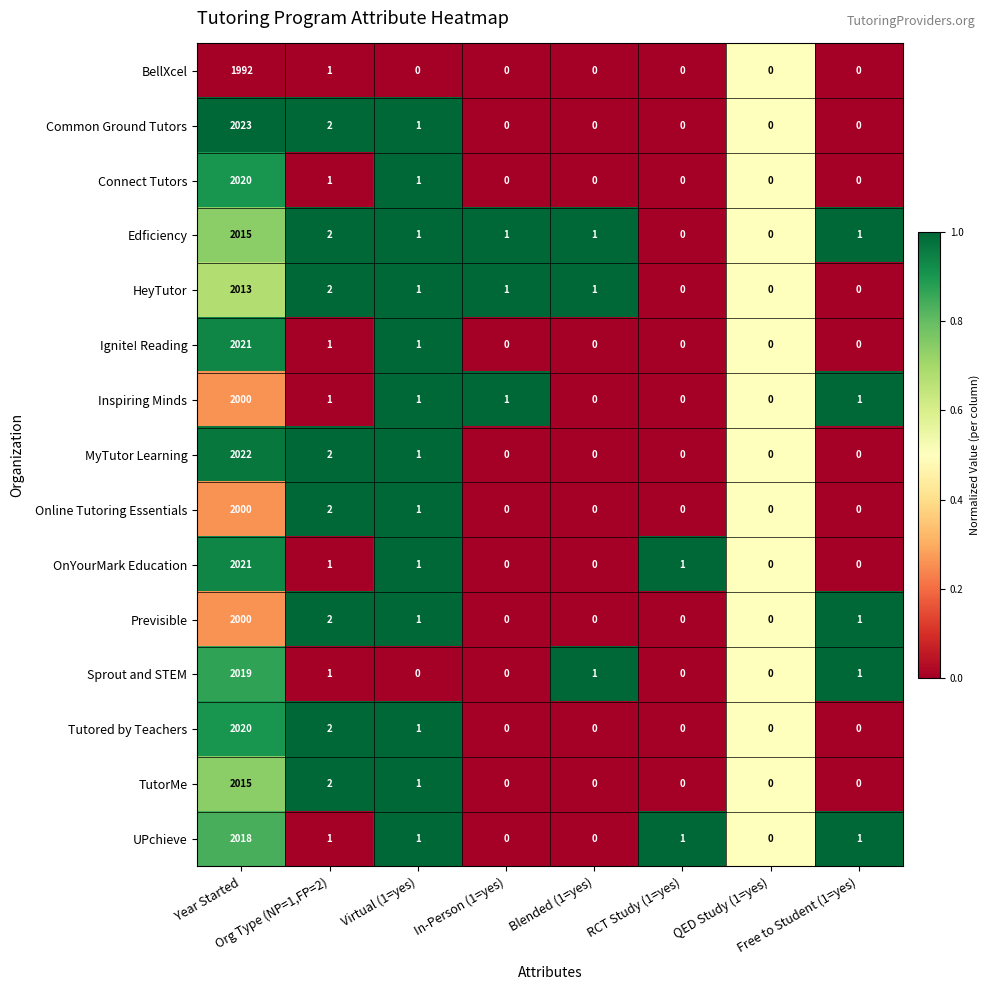

What is the greatest value displayed?

2023